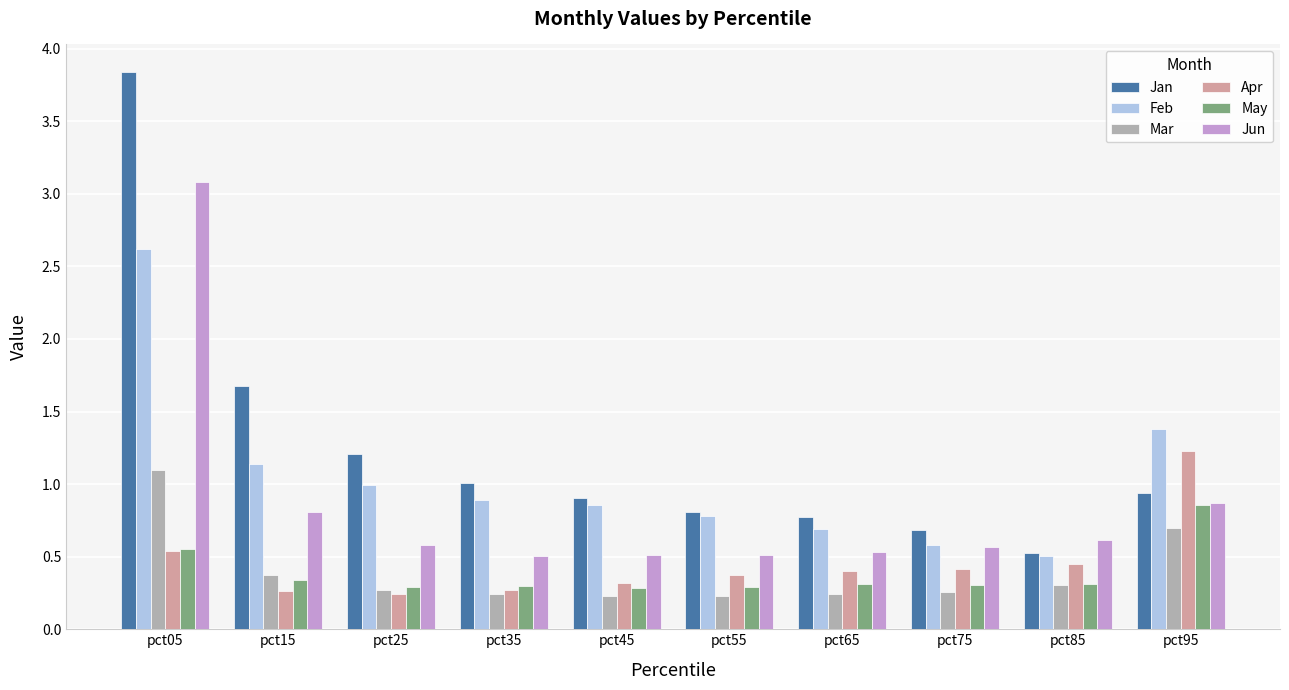

What is the difference between the maximum and second lowest values in the Apr series?

1.0